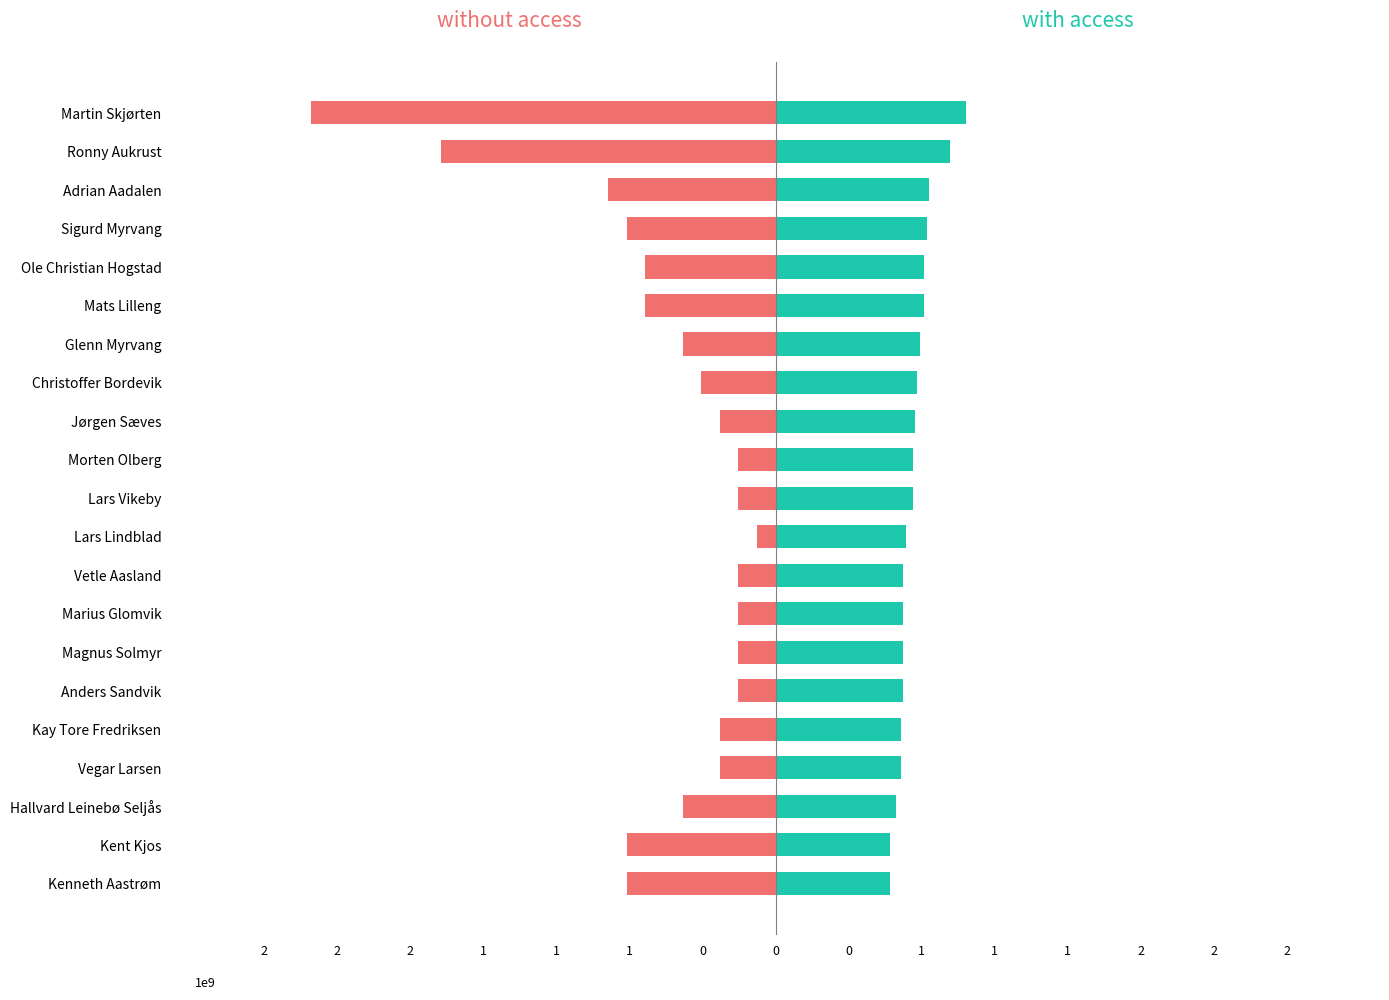

The value of event_relative_score at Ole Christian Hogstad is -560000000. True or false?

True